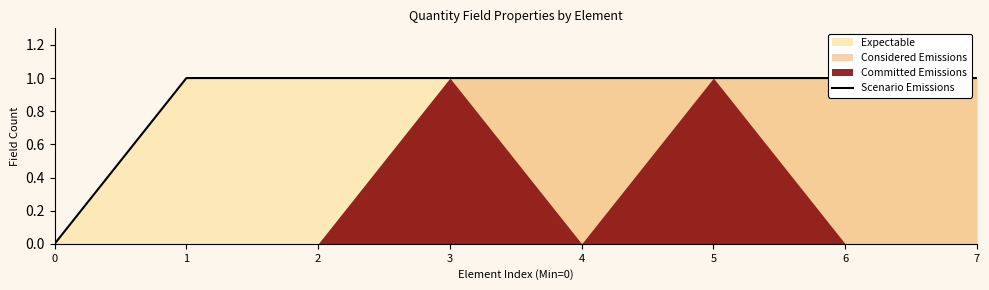

What is the sum of all values?

7